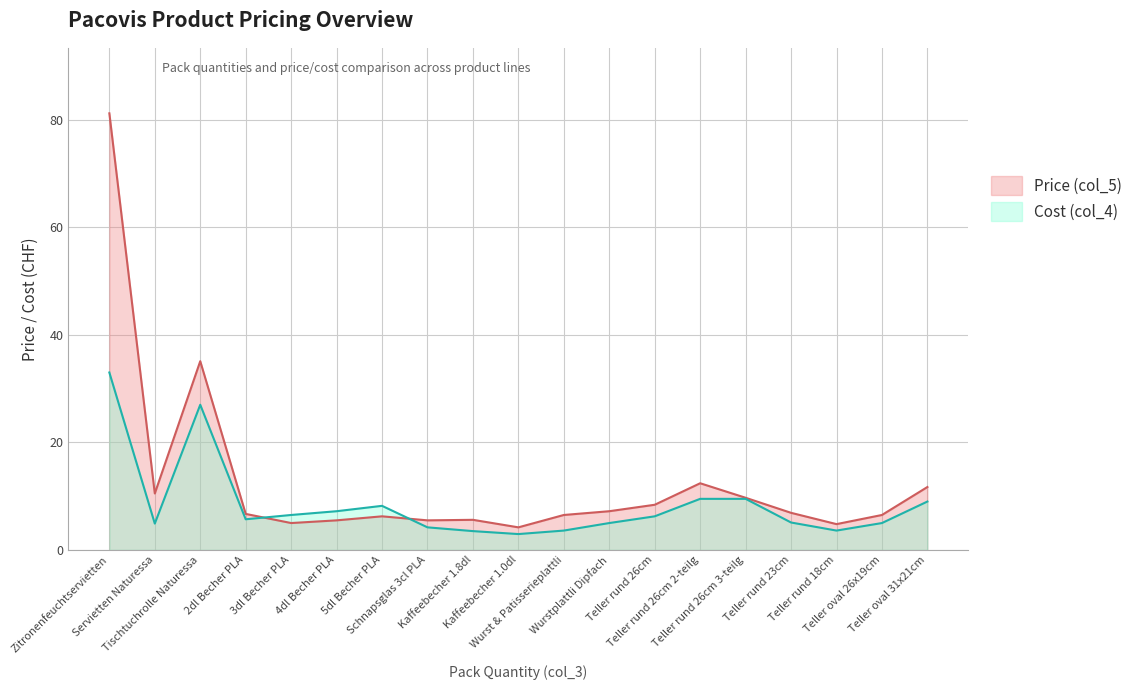

Reading left to right, transcribe all the data shown in this chart.

Price (col_5): 81.2	10.5	35.1	6.7	5.0	5.5	6.2	5.5	5.6	4.2	6.5	7.2	8.4	12.4	9.7	6.9	4.8	6.5	11.7
Cost (col_4): 33.0	4.9	27.0	5.7	6.5	7.2	8.2	4.2	3.5	3.0	3.6	5.0	6.2	9.5	9.5	5.1	3.6	5.0	9.0